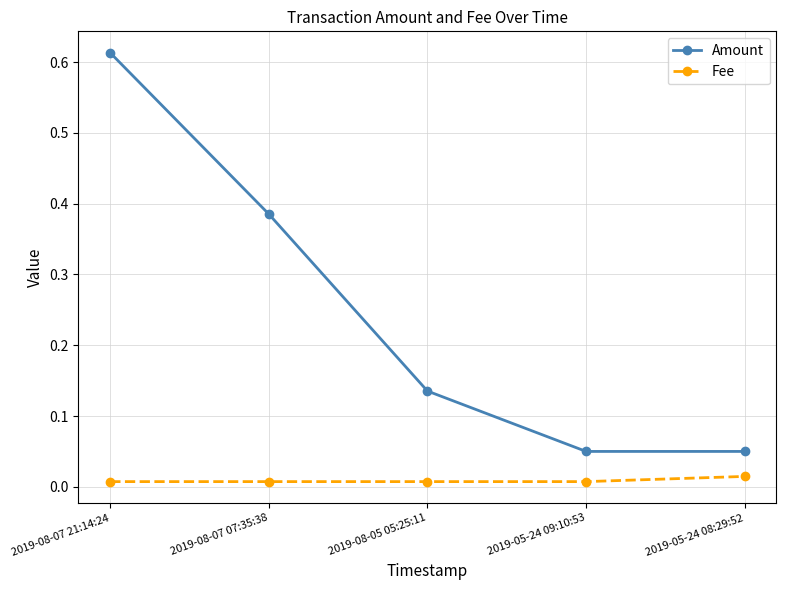

What is the sum of all Amount values?

1.2